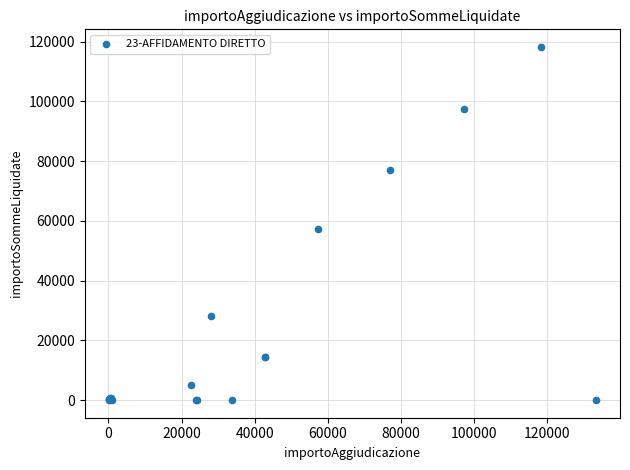

What Y value in the scatter plot is closest to 59100?

57227.0